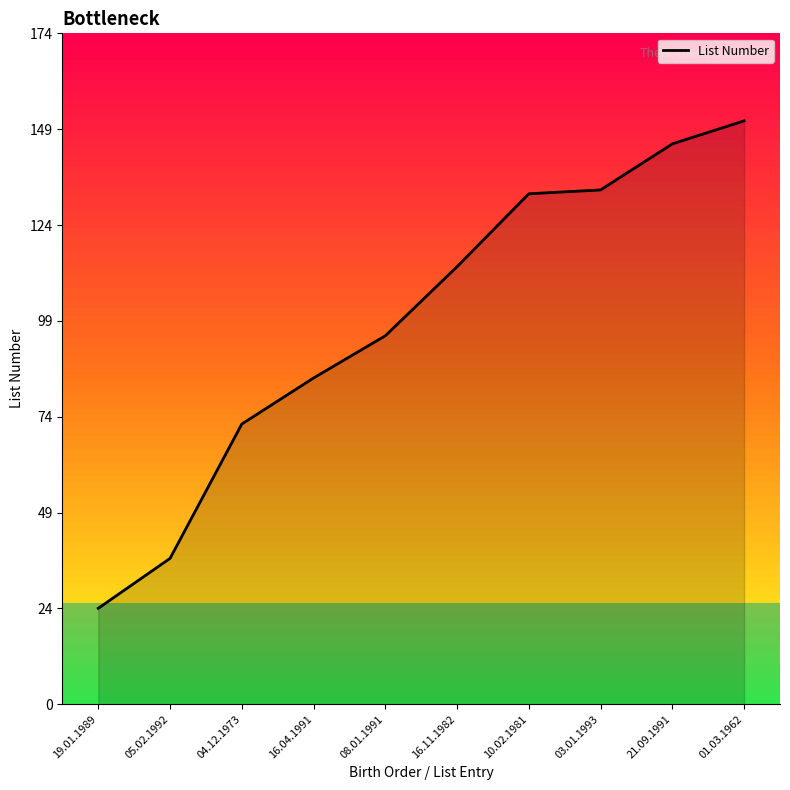

What position from the right is 08.01.1991?

6